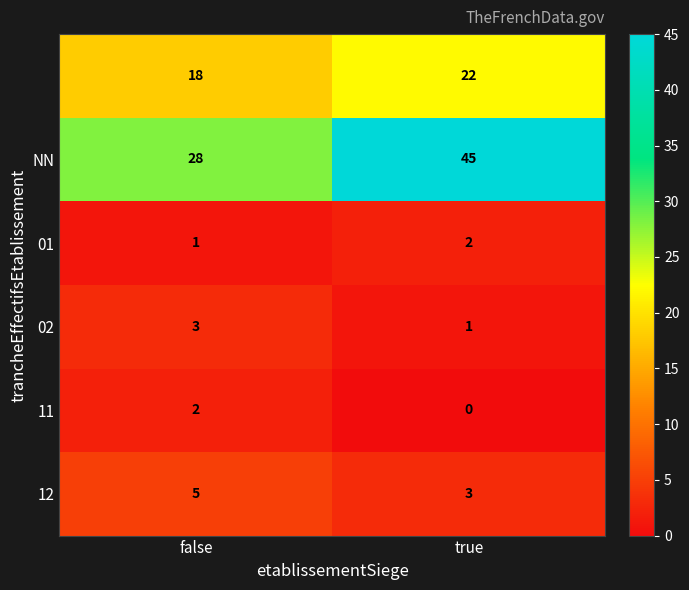

Which label corresponds to the smallest value in the chart?

true